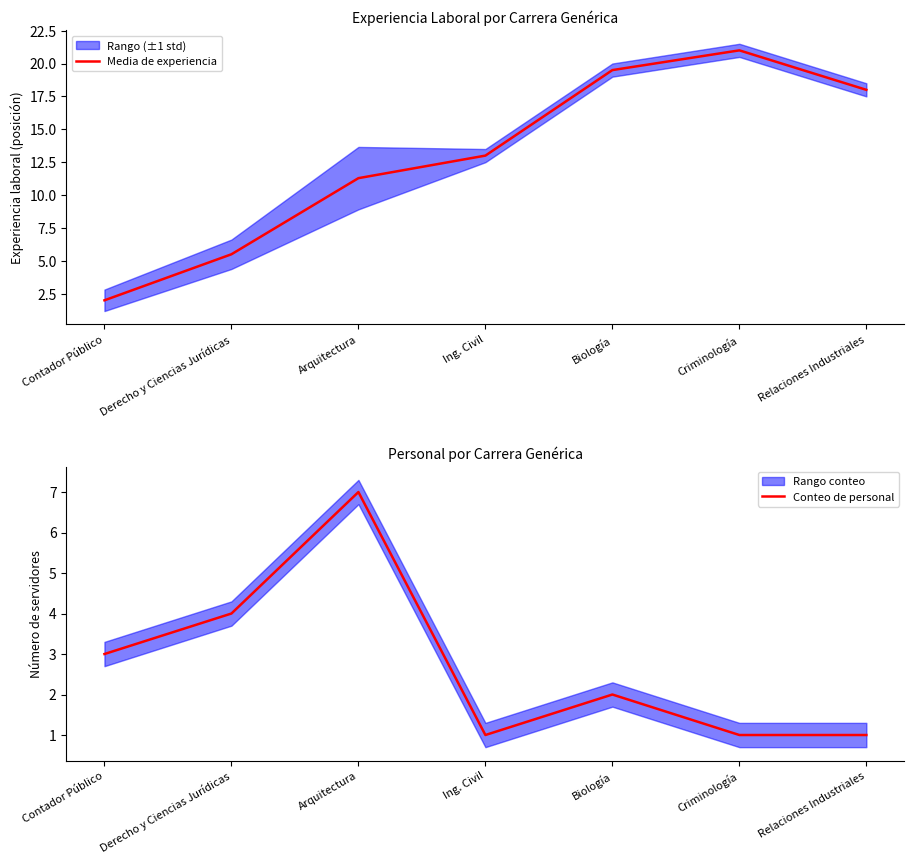

Which category has the highest value across all series?

Criminología